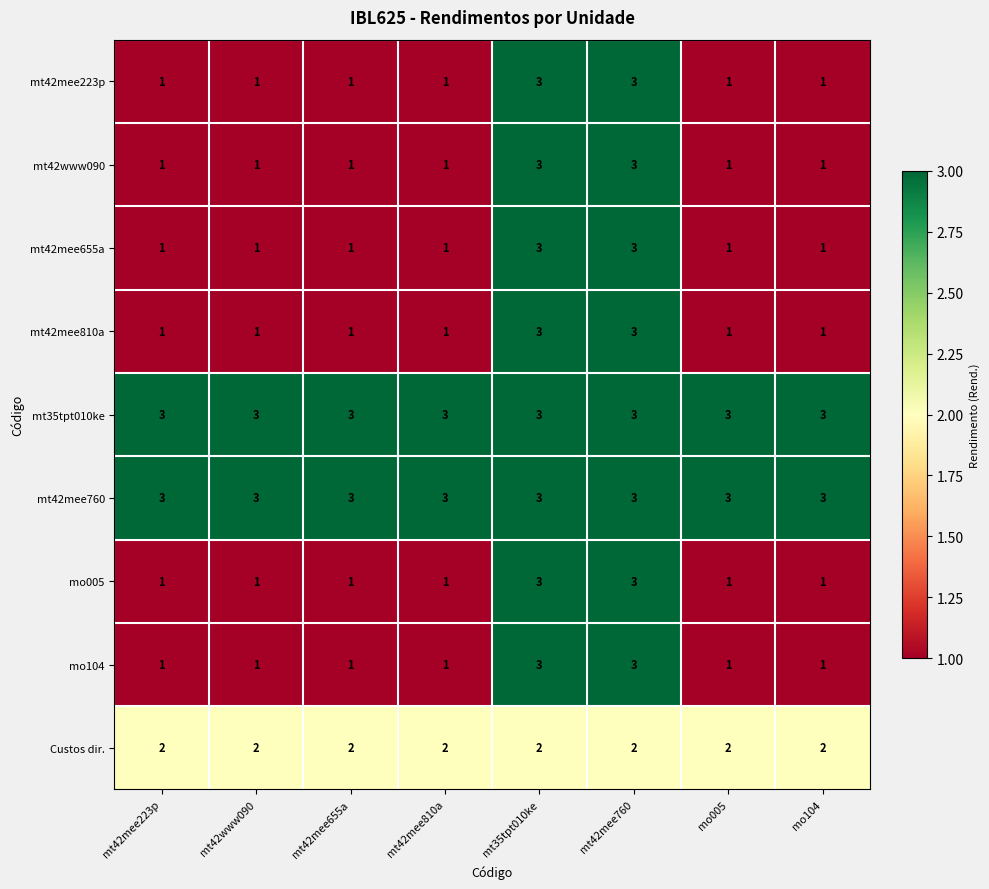

What is the maximum value for mt35tpt010ke?

3